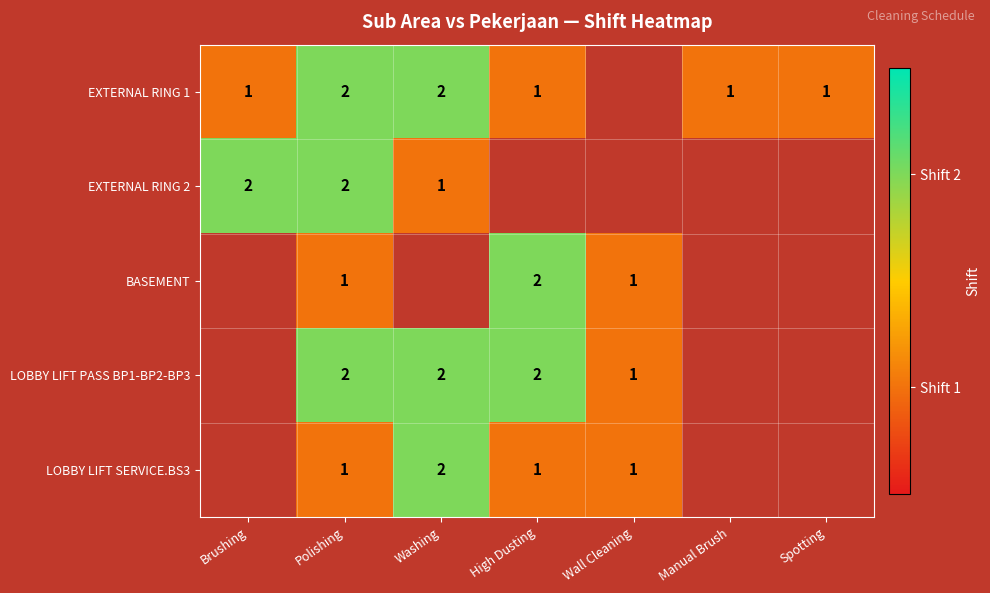

The LOBBY LIFT PASS BP1-BP2-BP3 series shows 2 at High Dusting. True or false?

True